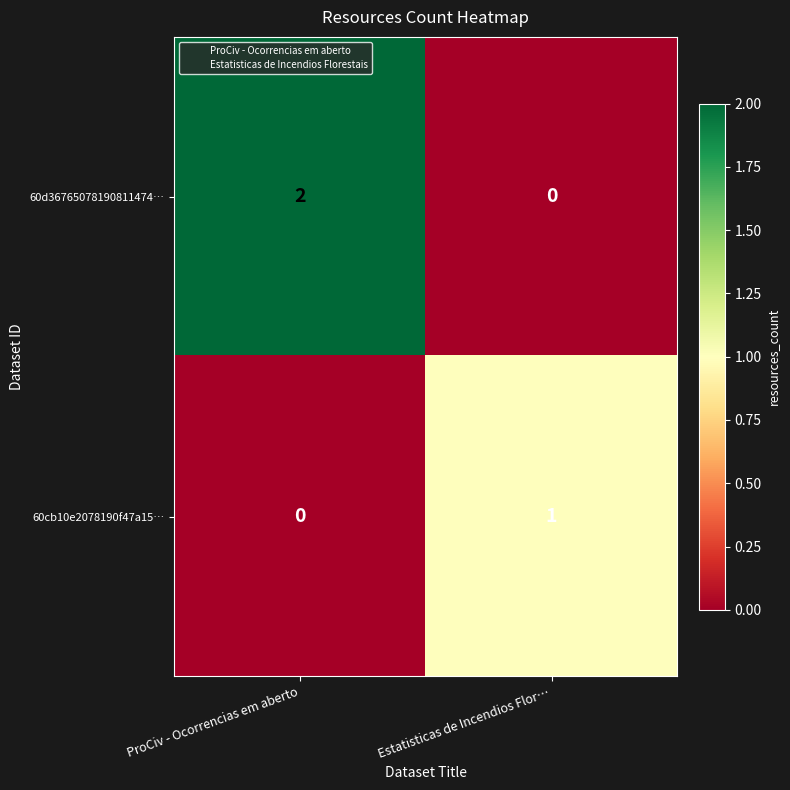

Which series has the largest total across all categories?

60d36765078190811474…